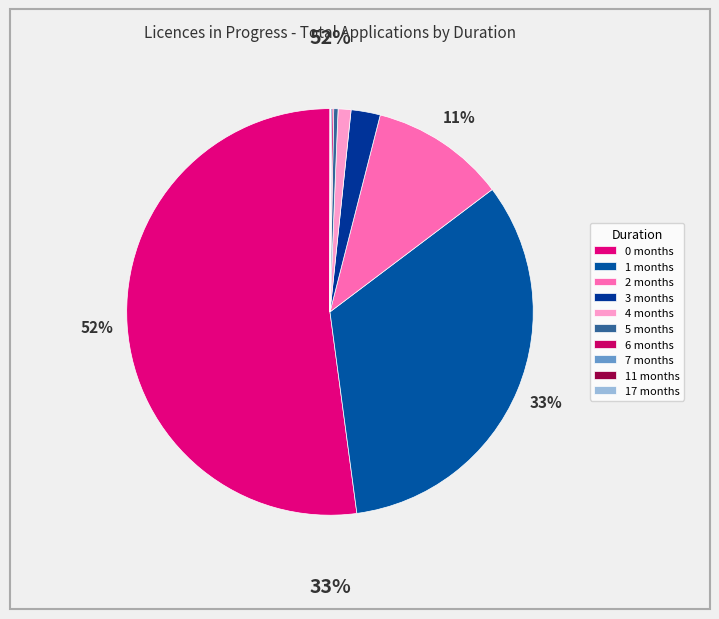

To the nearest percent, what is the average slice percentage?

10%